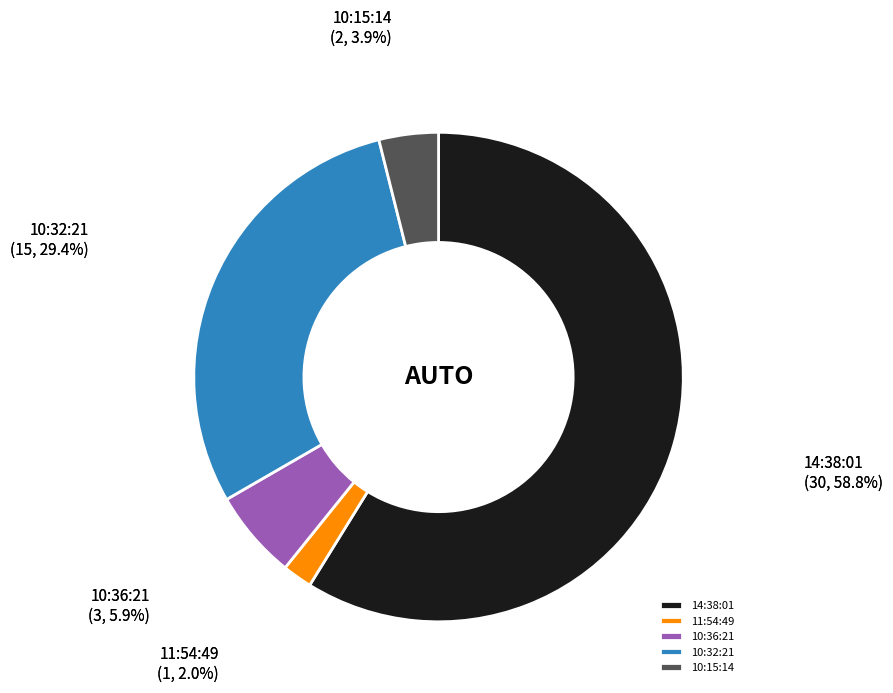

The 14:38:01 slice represents 59% of the pie. True or false?

True